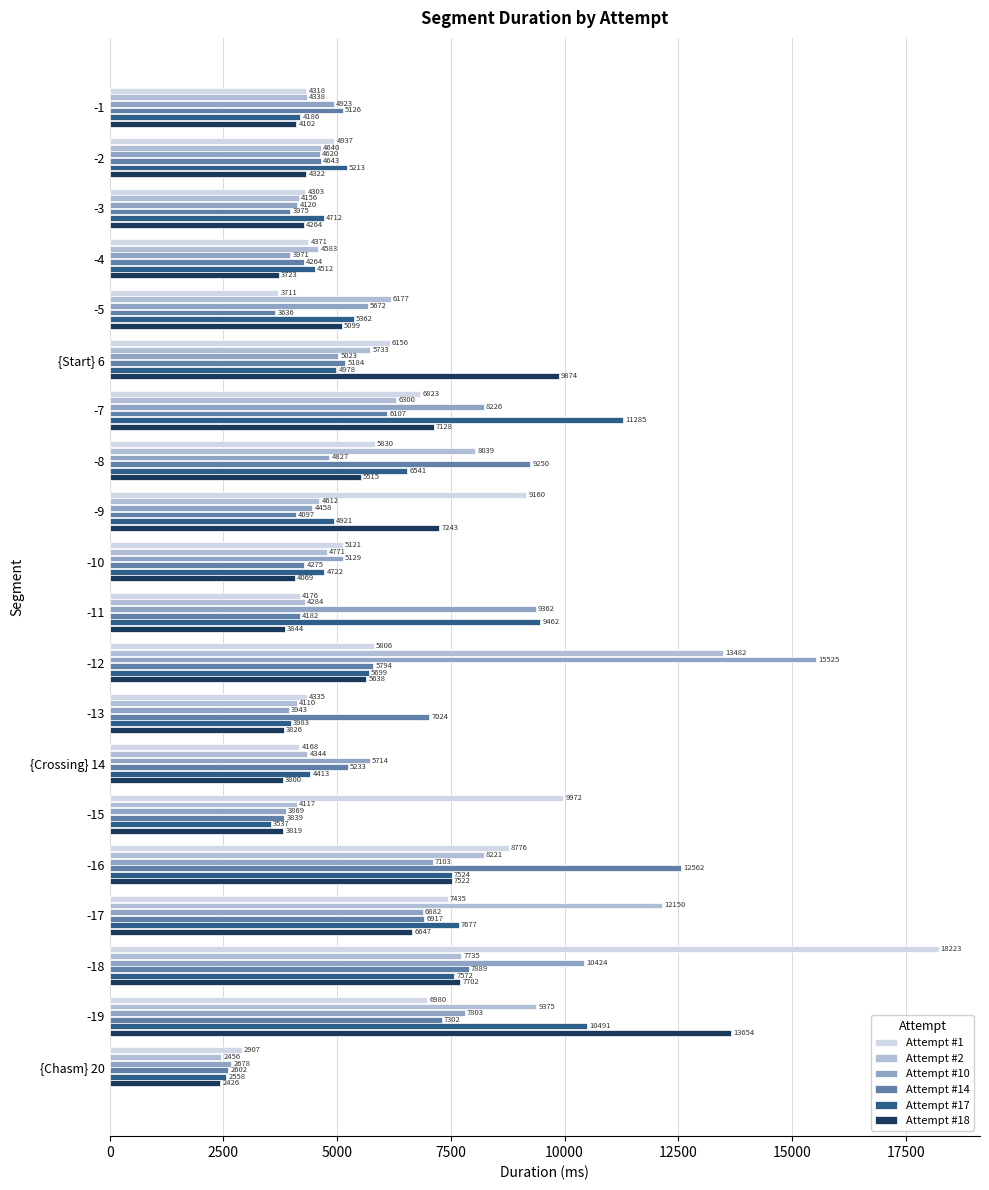

At which label does Attempt #1 reach its peak?

-18